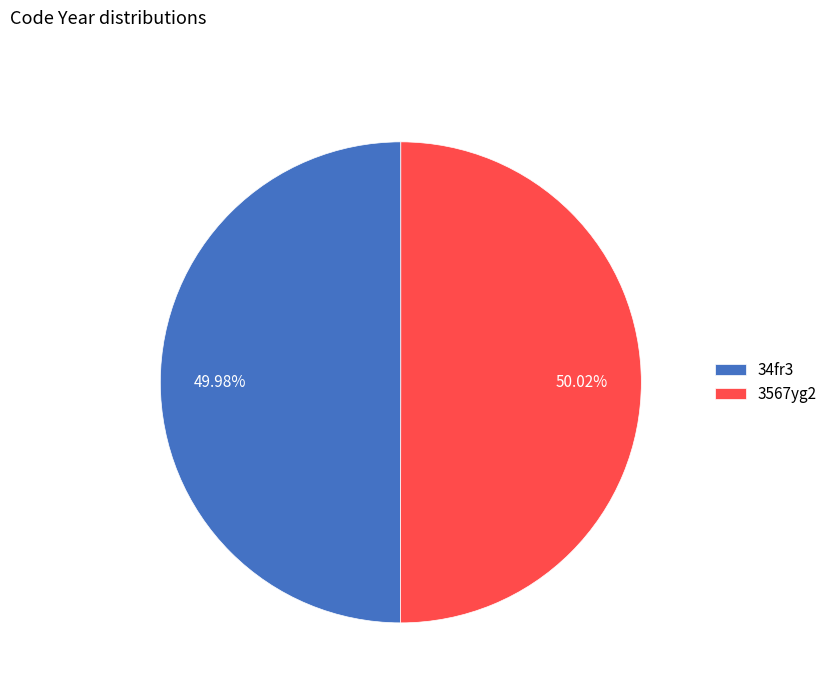

How many slices are in this pie chart?

2